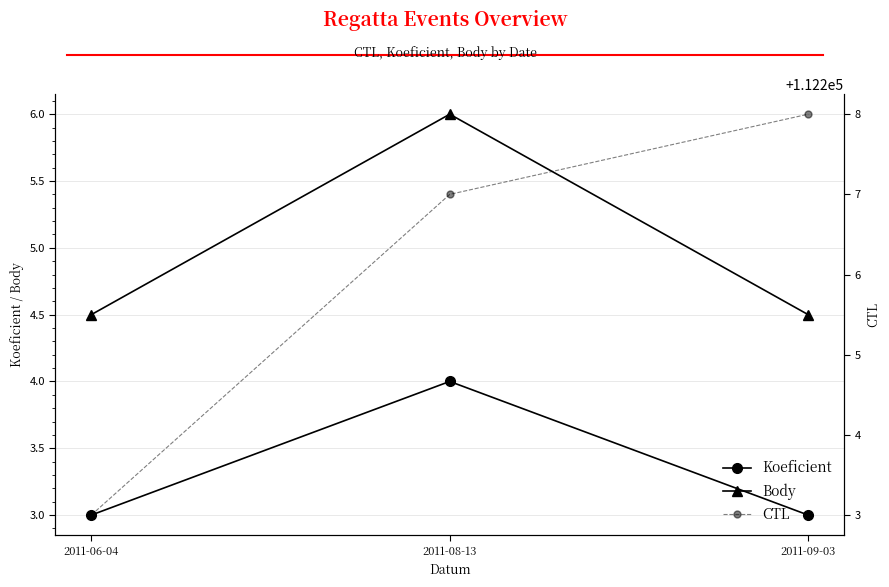

What is the total value across all series at 2011-06-04?

112210.5